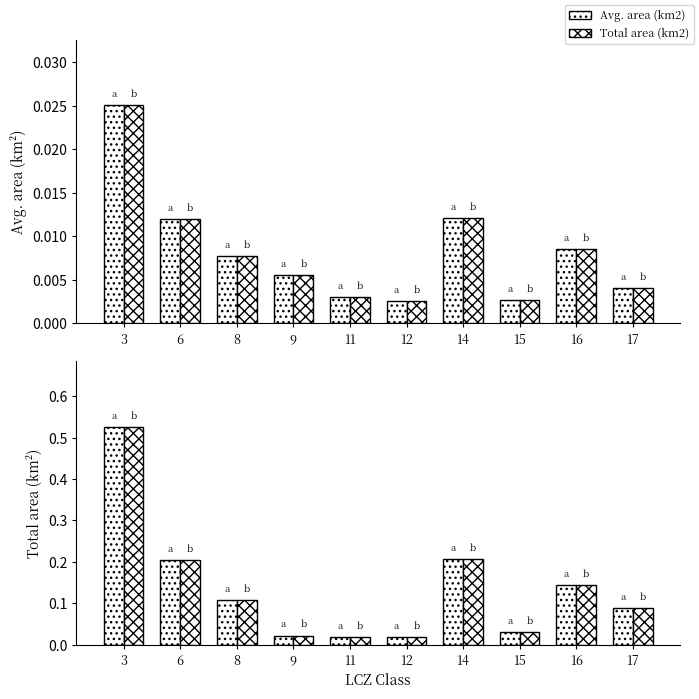

List the labels in order of Avg. area (km2) value, largest first.

3, 14, 6, 16, 8, 9, 17, 11, 15, 12